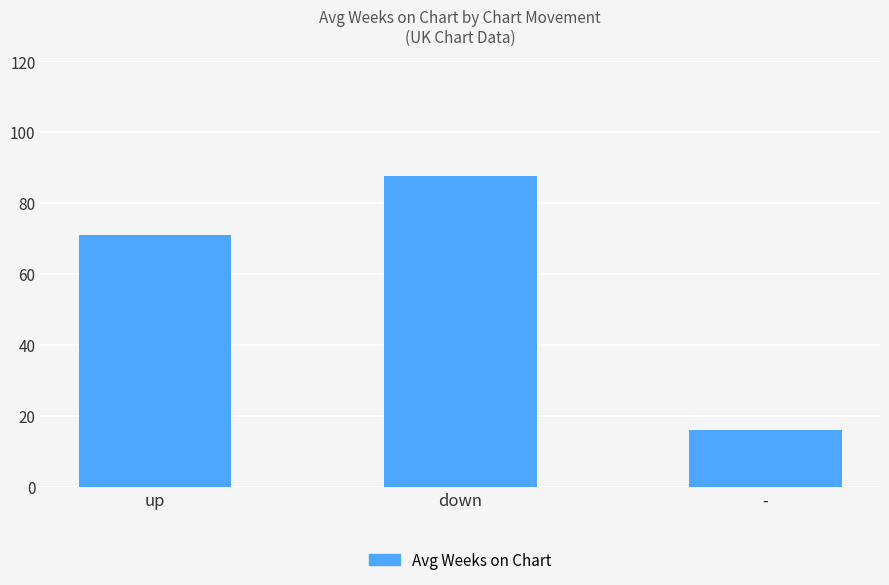

Reading left to right, list all the values displayed in this chart.

up=71.1	down=87.6	-=16.0